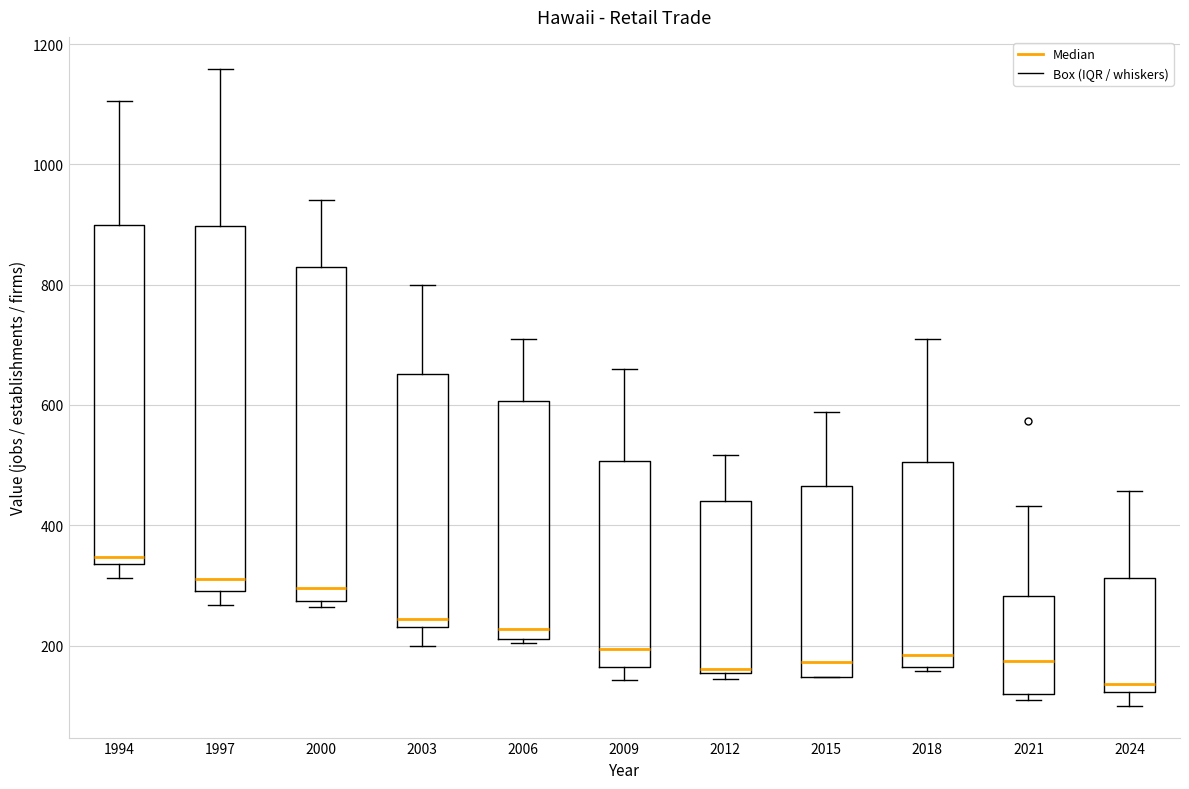

Which box is the tallest, from its lower edge to its upper edge?

1997